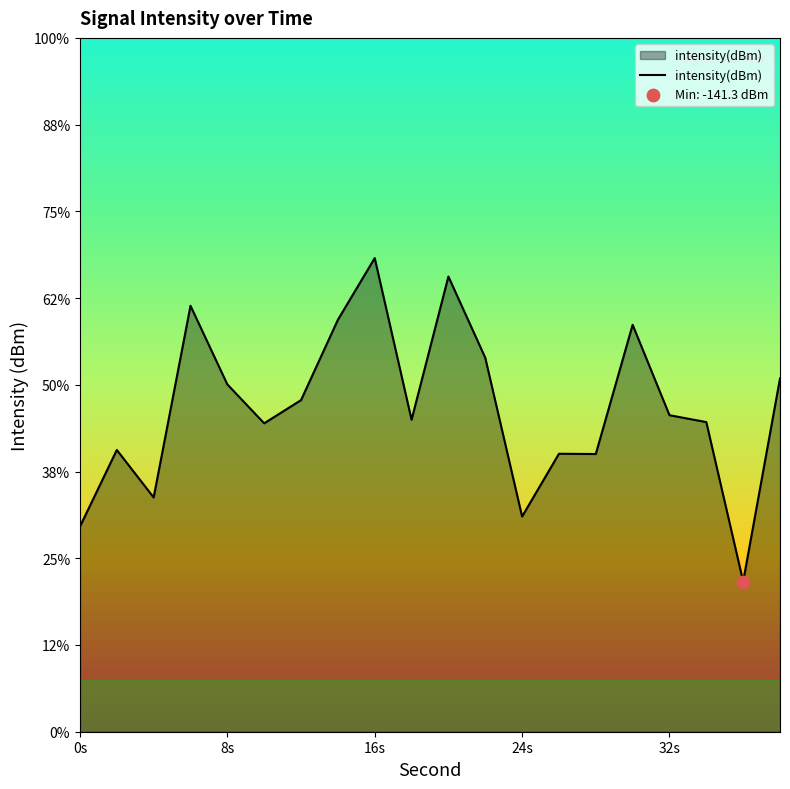

What is the change in value from 0s to 32s?

+6.4